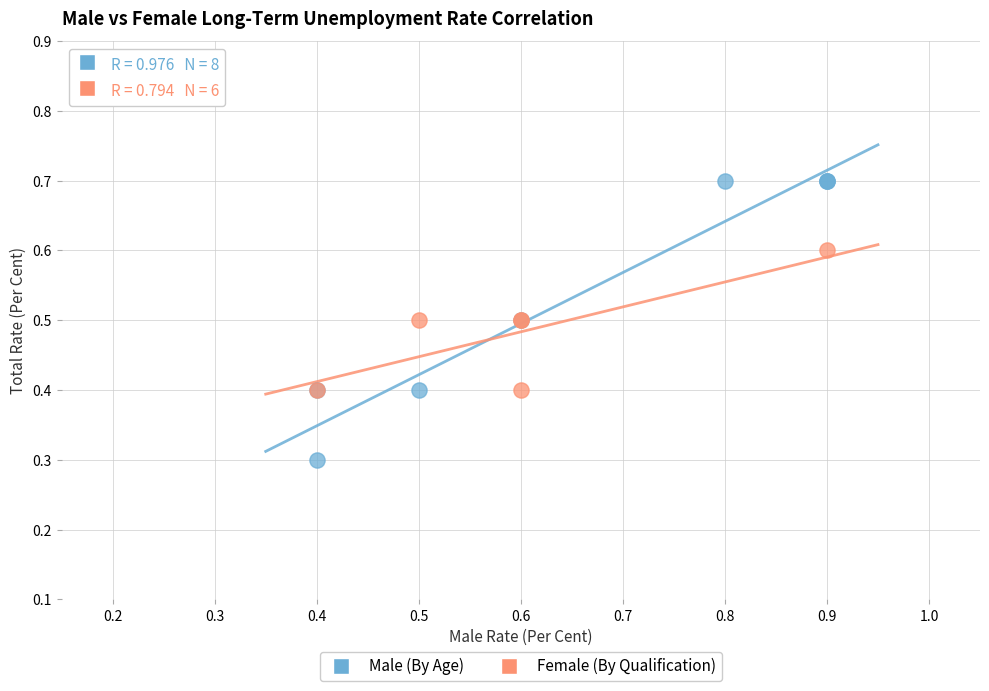

Which series has the widest spread of Y values?

Male (By Age)